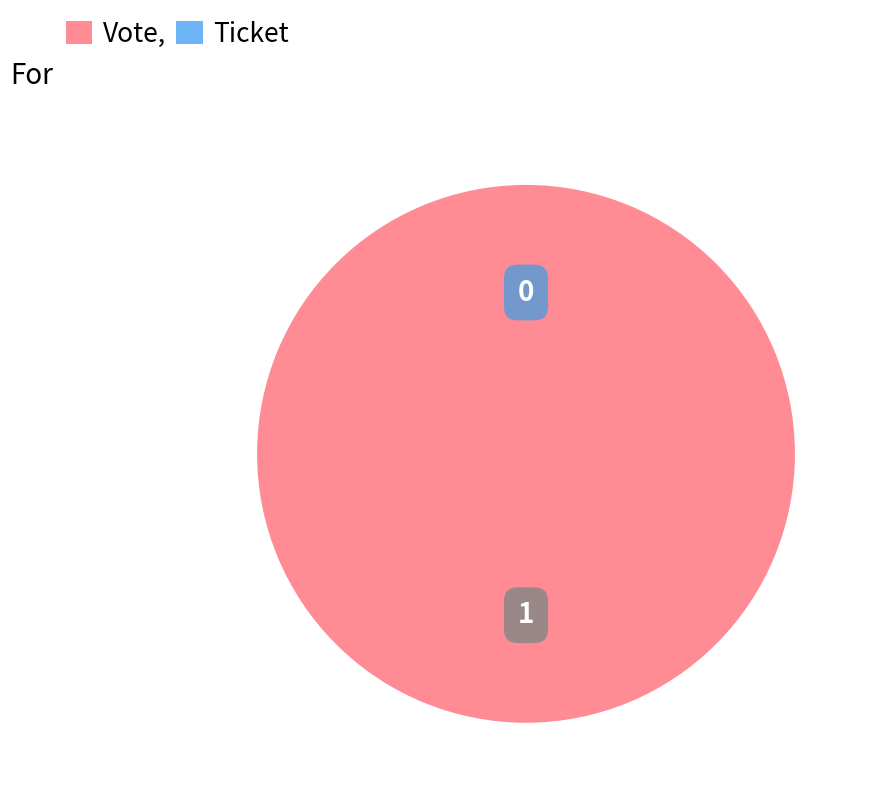

Do Ticket and Vote together represent more than half of the pie?

Yes